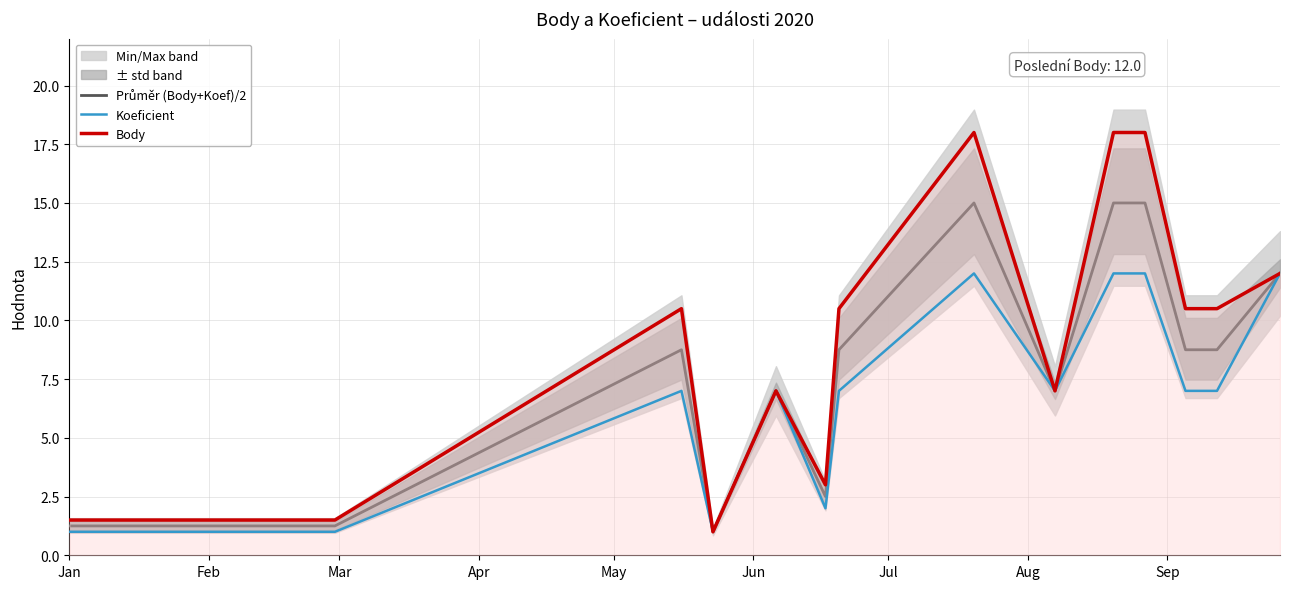

How many series are shown in this chart?

3